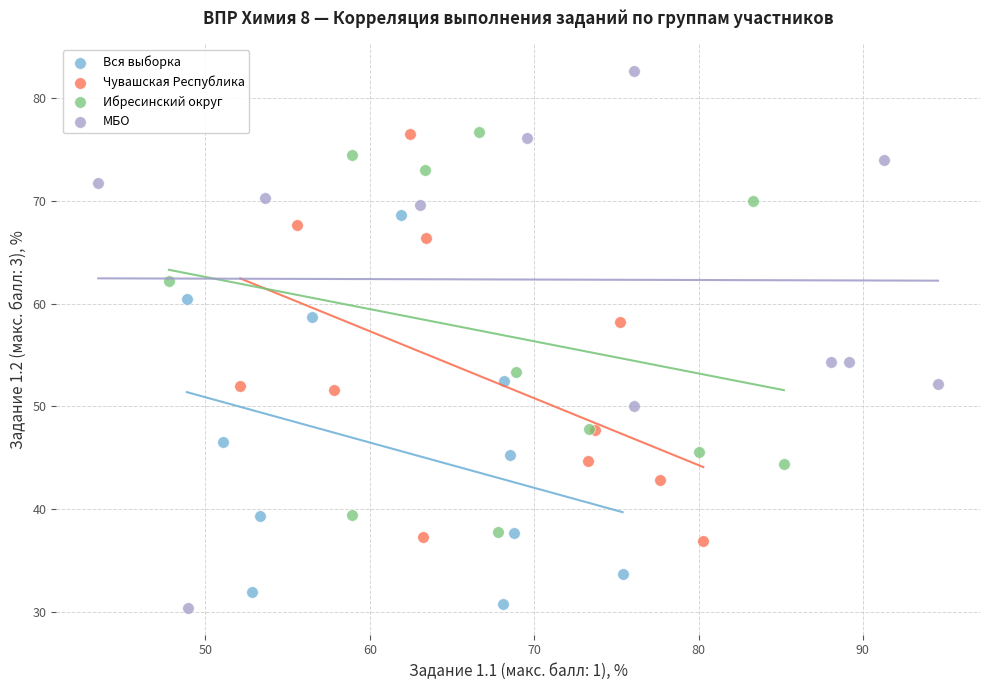

Which series contains the highest Y value?

МБО